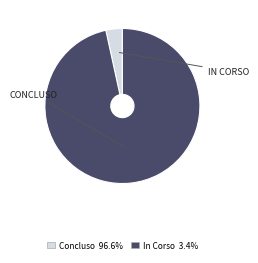

Does any single category account for the majority?

Yes